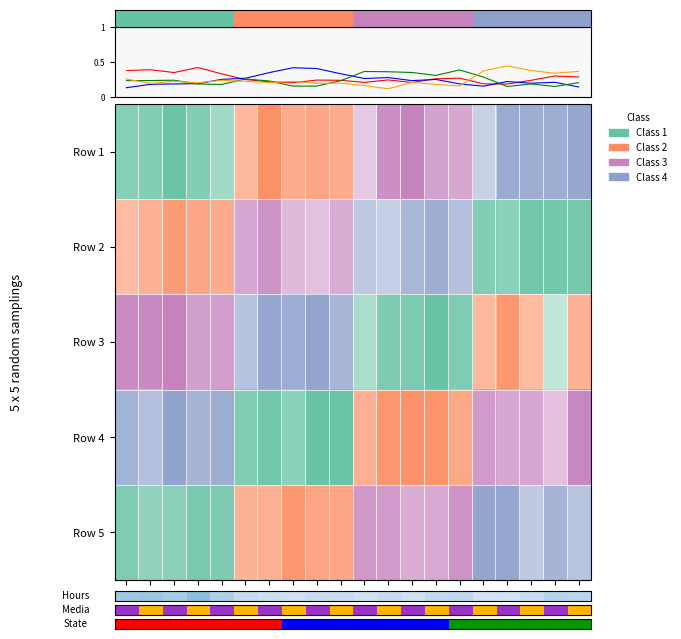

Does the chart have visible grid lines?

No